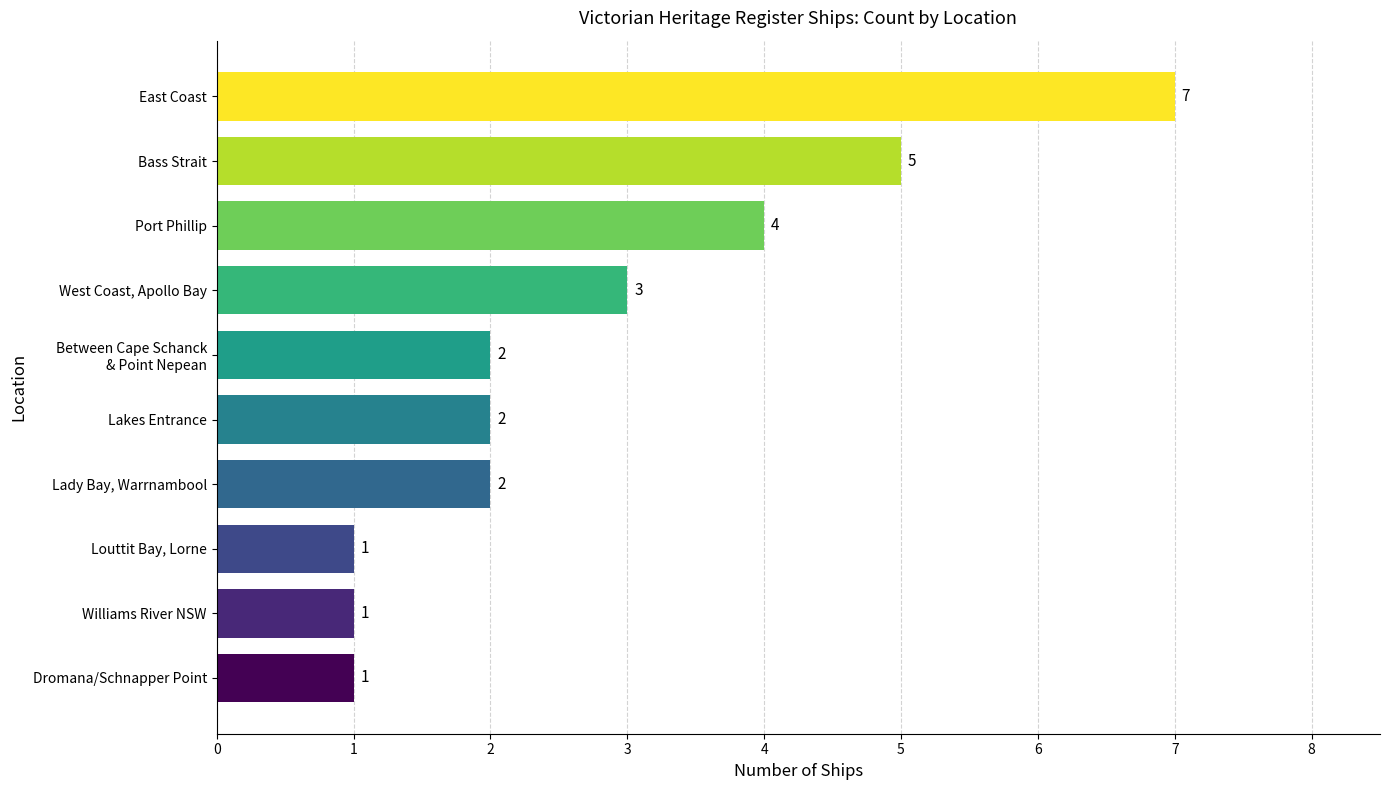

What is the maximum value shown in the chart?

7